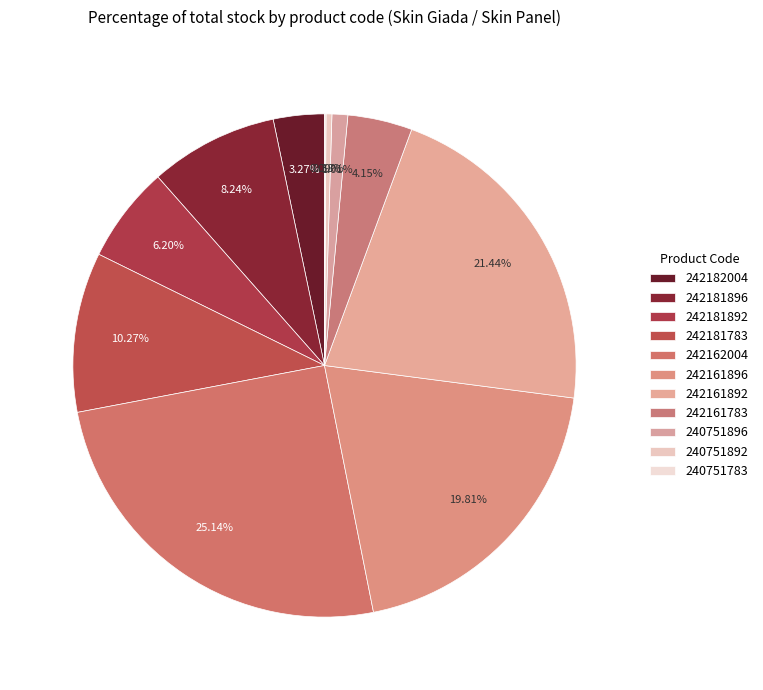

Rank the categories by value from highest to lowest.

242162004, 242161892, 242161896, 242181783, 242181896, 242181892, 242161783, 242182004, 240751896, 240751892, 240751783